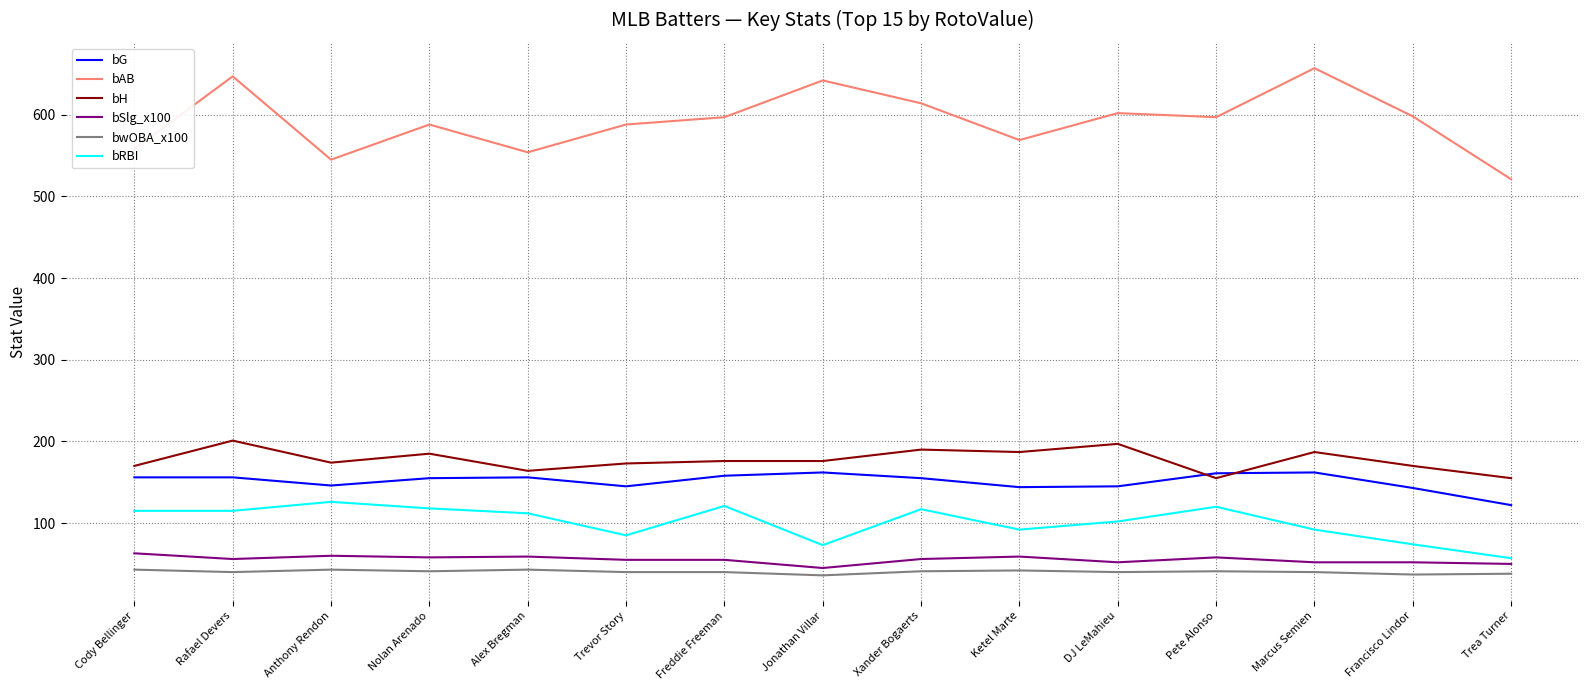

What is the total value across all series at Marcus Semien?

1190